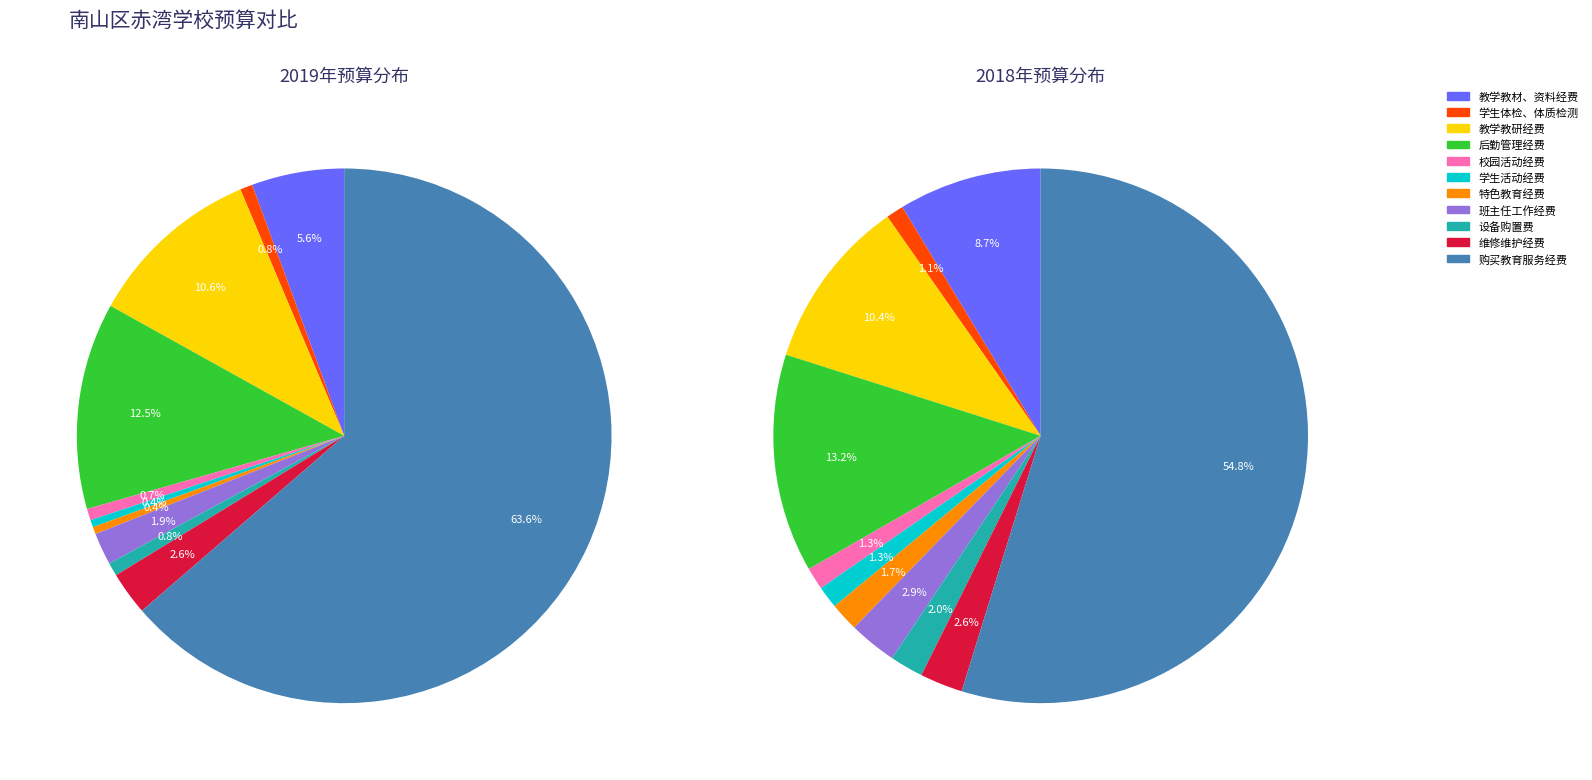

Which category has the smallest portion of the pie?

学生活动经费